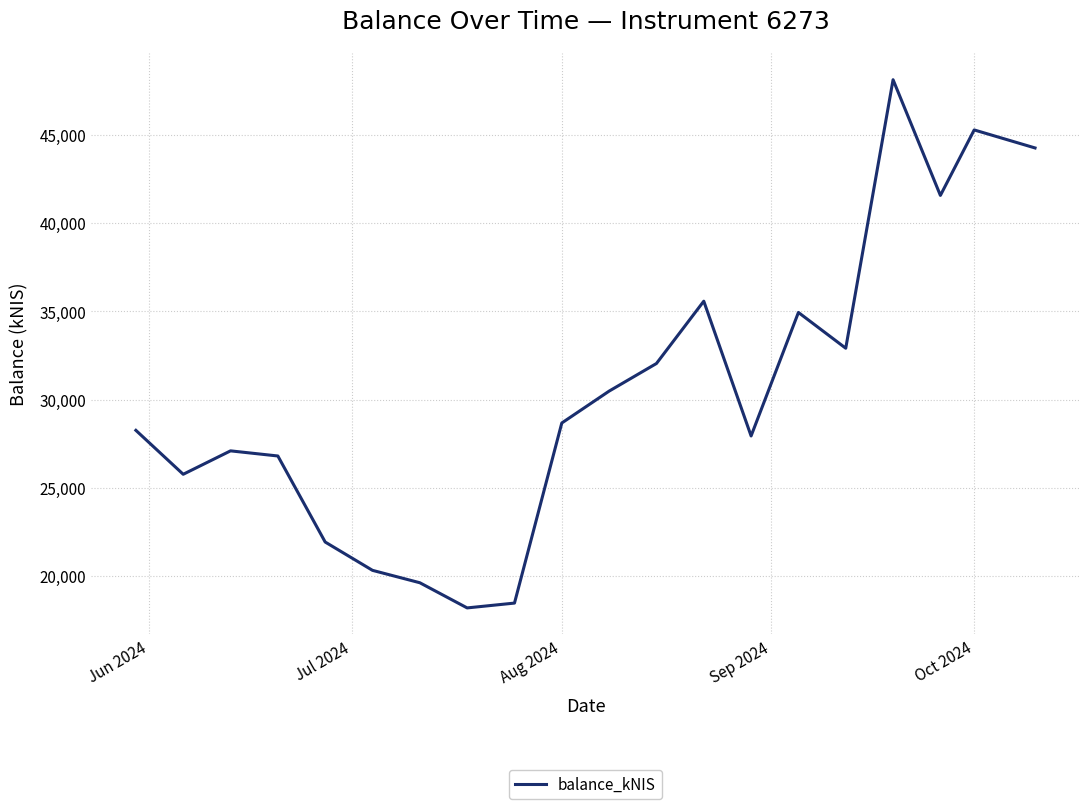

What is the minimum value shown in the chart?

18206.9